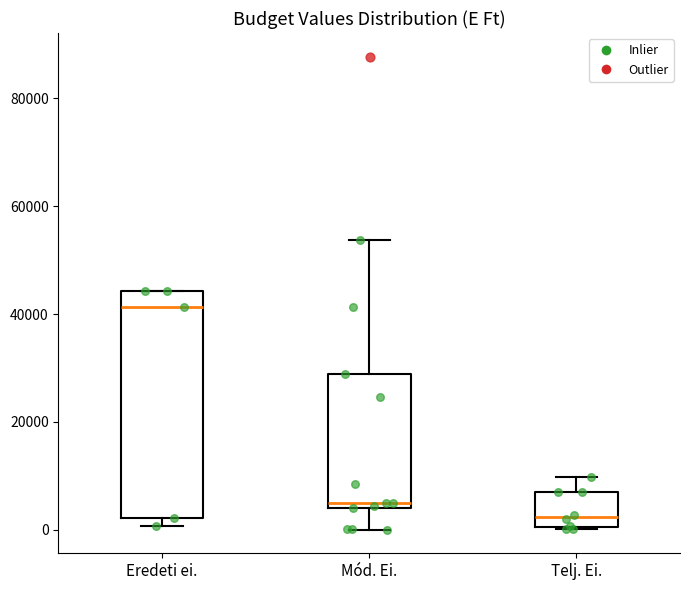

Which box has the highest median line?

Eredeti ei.